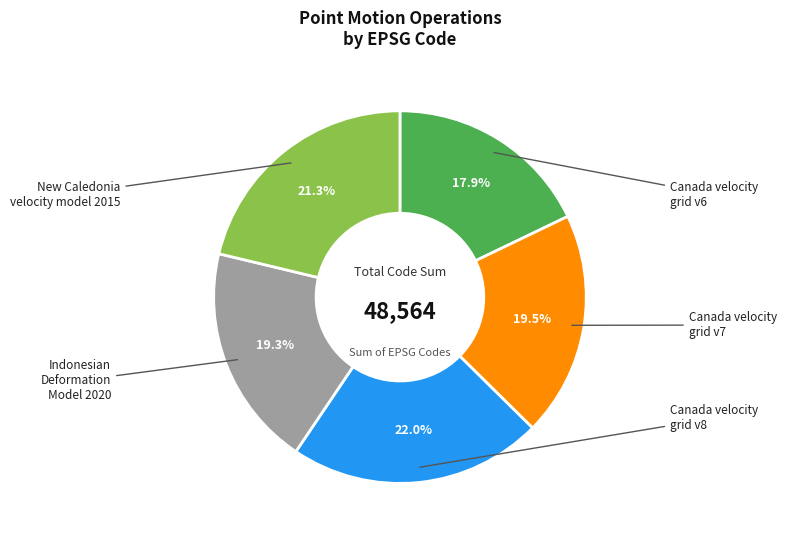

Is there a majority slice in this chart?

No